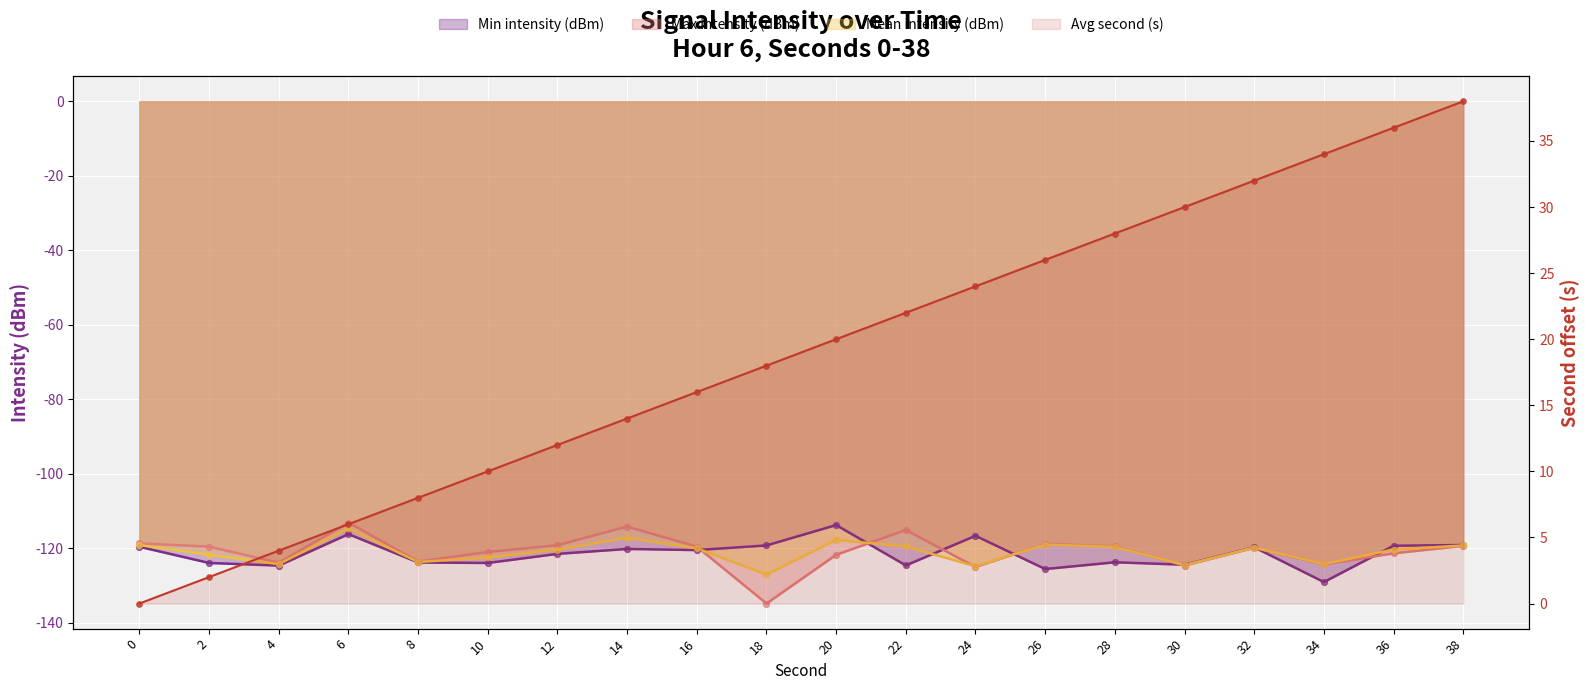

What are all the series names shown in the legend?

Min intensity (dBm), Max intensity (dBm), Mean intensity (dBm), Avg second (s)